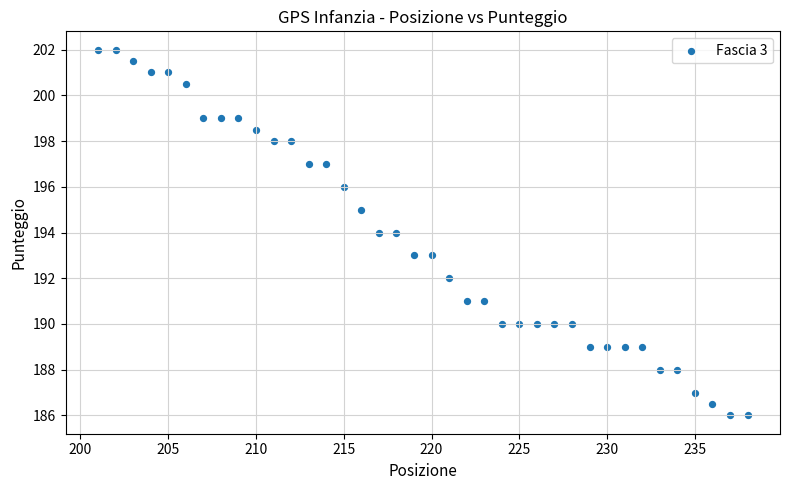

What is the range of Y values (max minus min)?

16.0